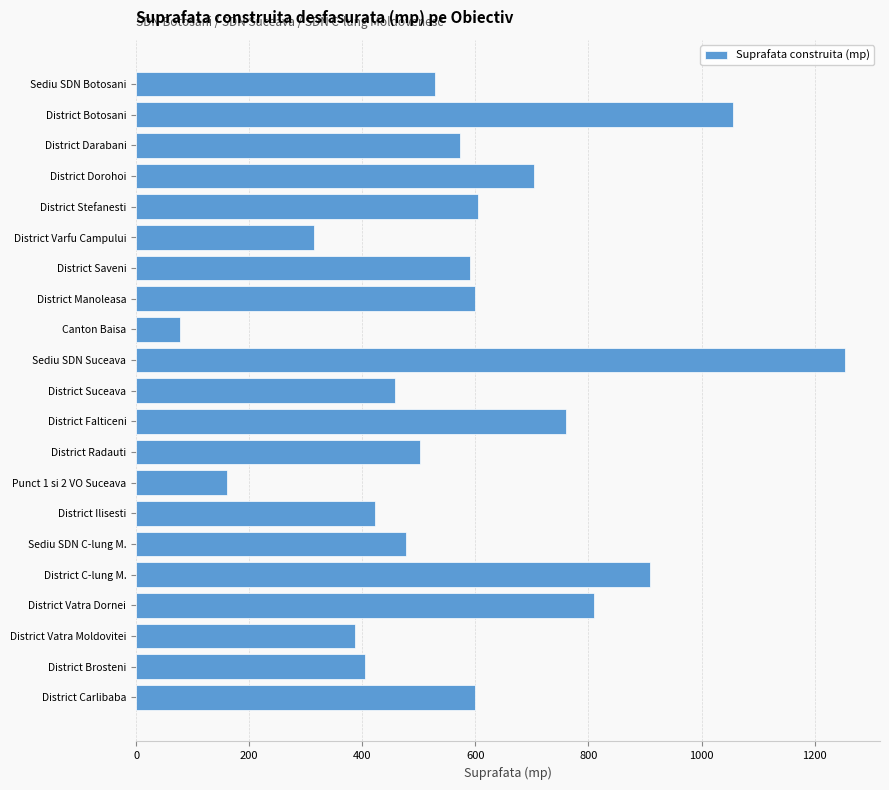

What is the value of the 8th bar from the top?

600.0